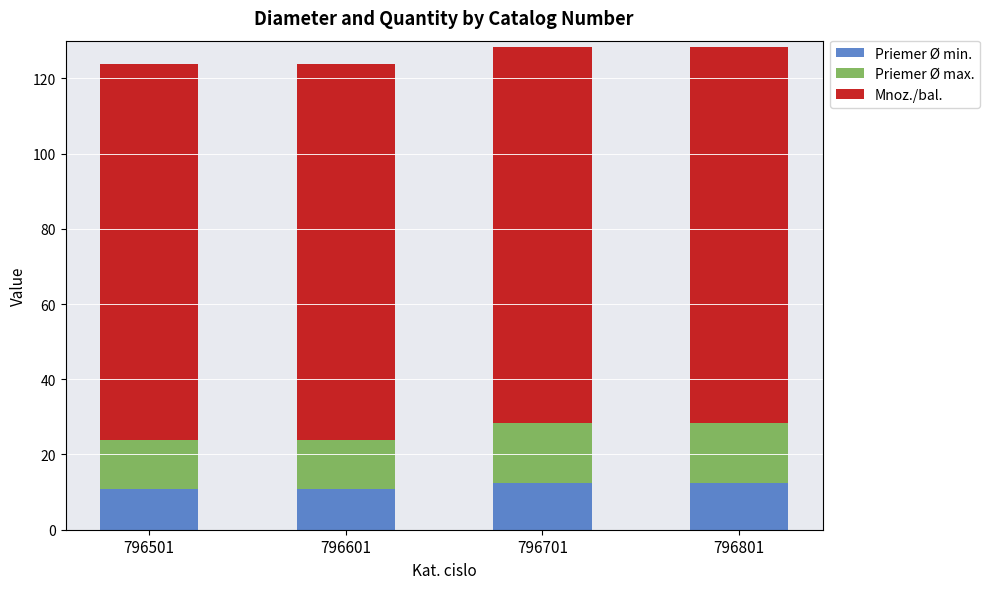

Reading left to right, list the values for the Priemer Ø min. series.

10.9	10.9	12.4	12.4